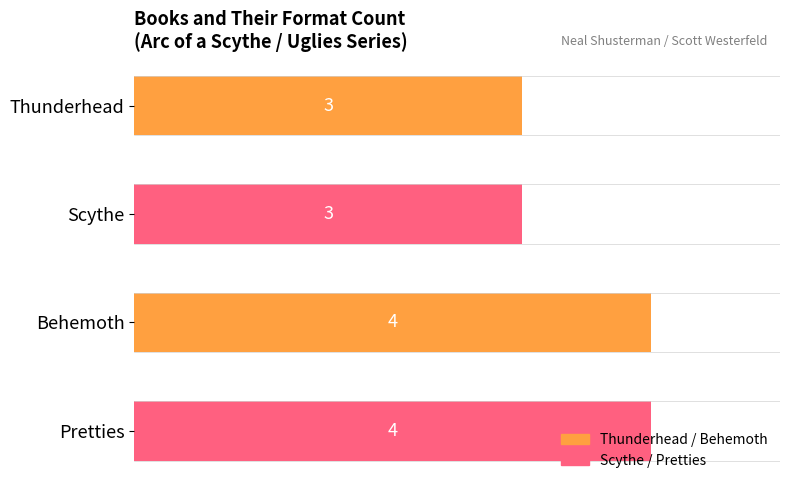

What is the sum of all values?

14